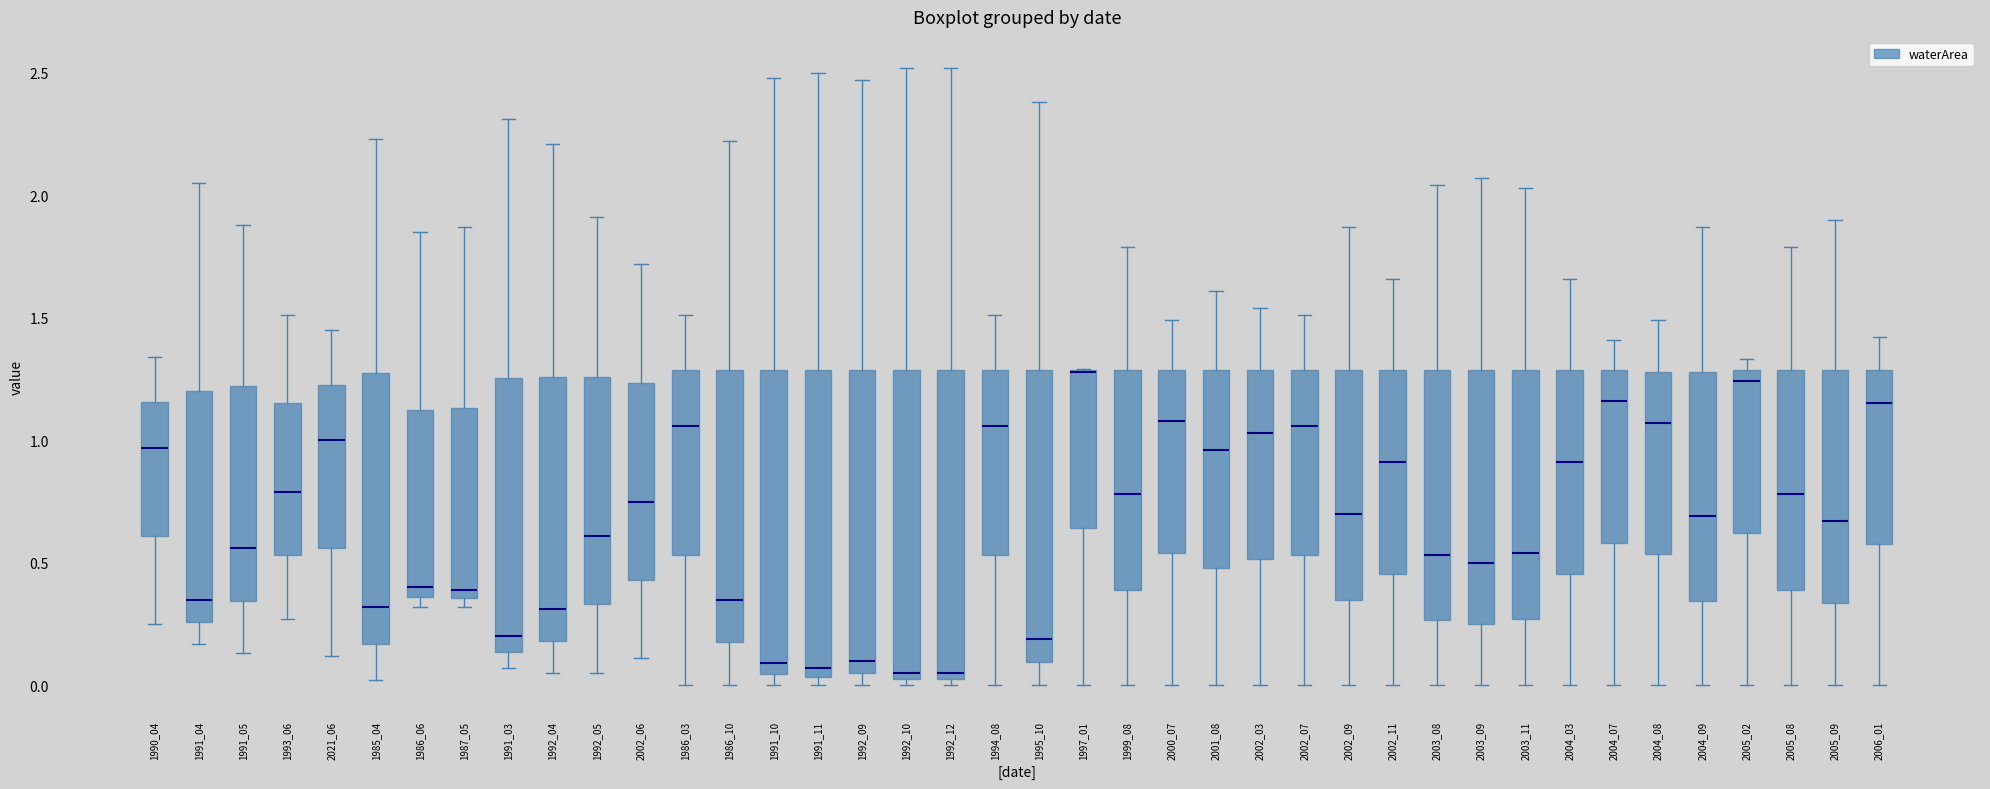

Where is the upper edge of the box at x = 2003_09 on the y-axis? The values are not printed on the chart, so give them approximately, as read against the axis.

1.30